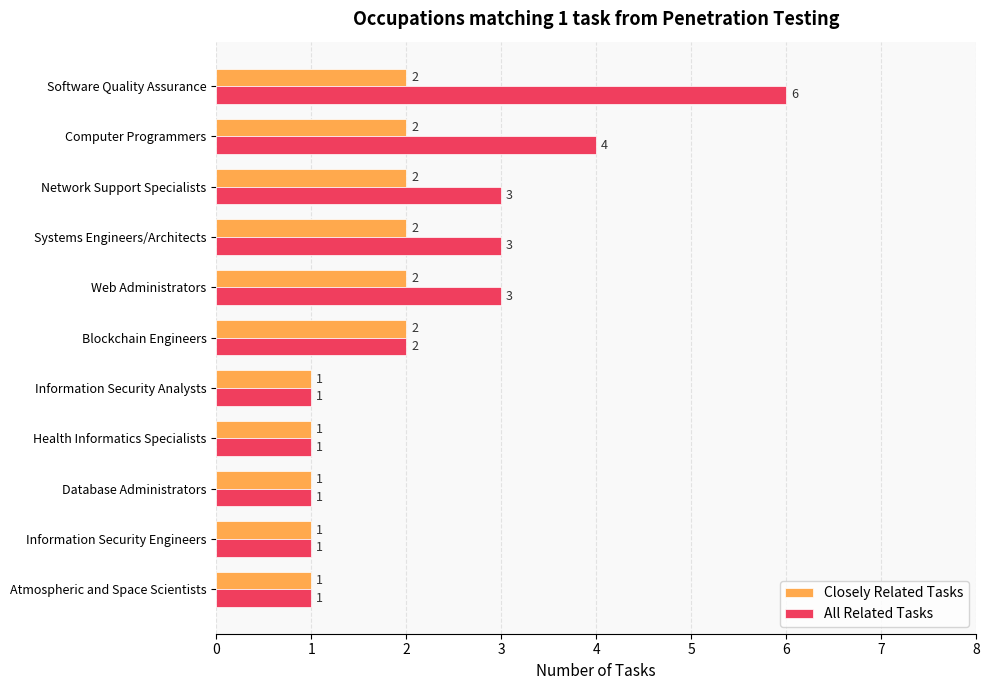

Is the value of Closely Related Tasks at Network Support Specialists greater than the value of All Related Tasks at Systems Engineers/Architects?

No